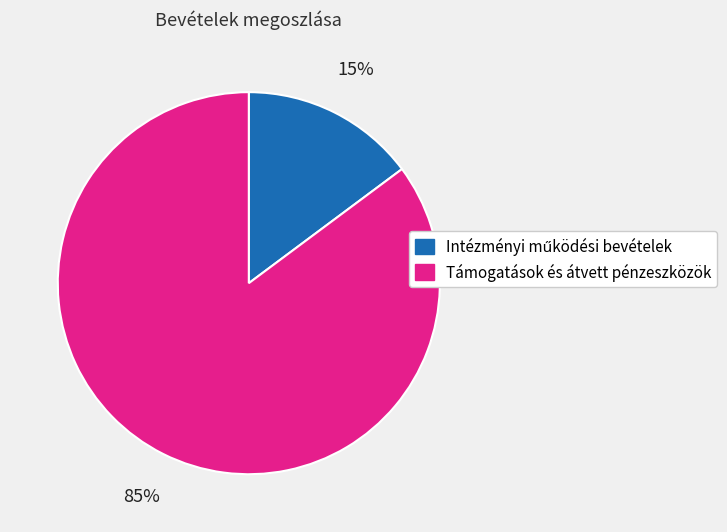

To the nearest percent, what is the difference between the largest and smallest slice percentages?

70%